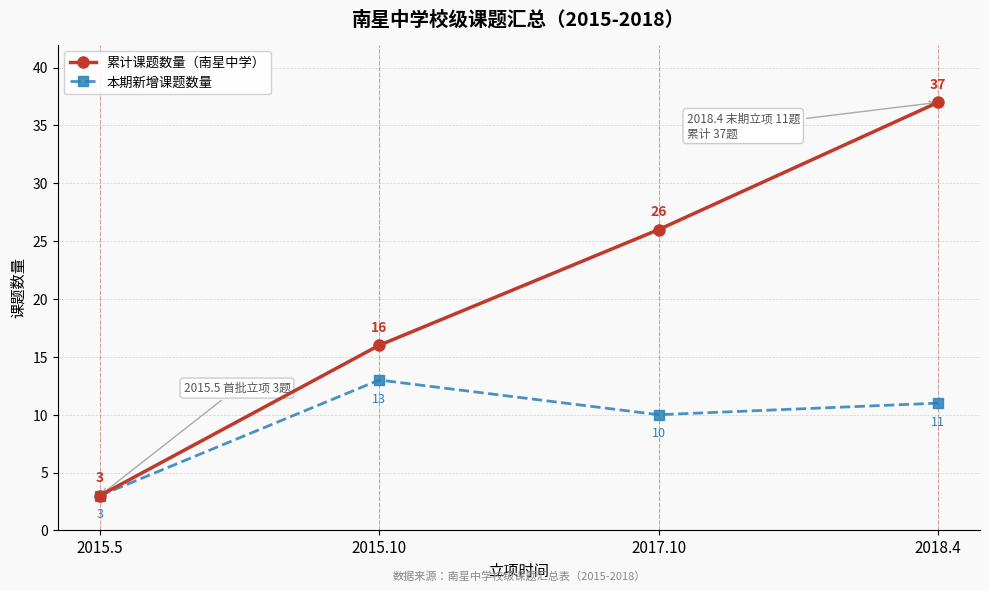

Is the value of 累计课题数量（南星中学） at 2015.10 greater than the value of 本期新增课题数量 at 2017.10?

Yes